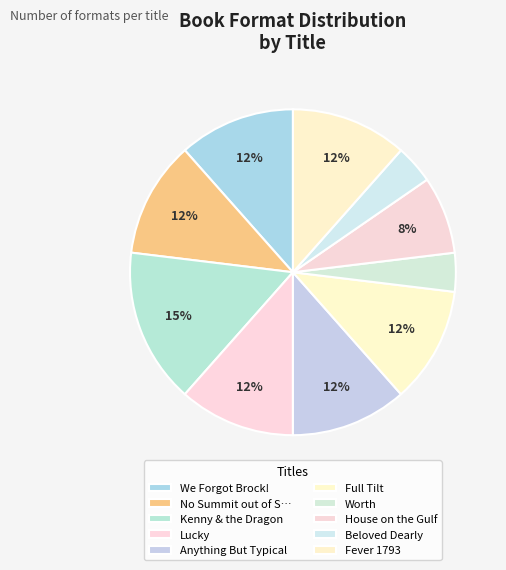

Count the number of slices in the pie.

10